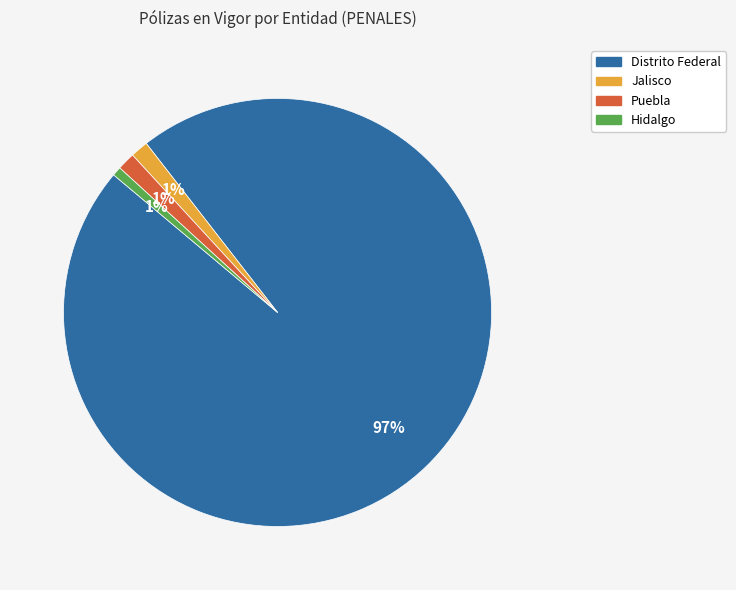

Is the sum of Puebla and Jalisco greater than half?

No